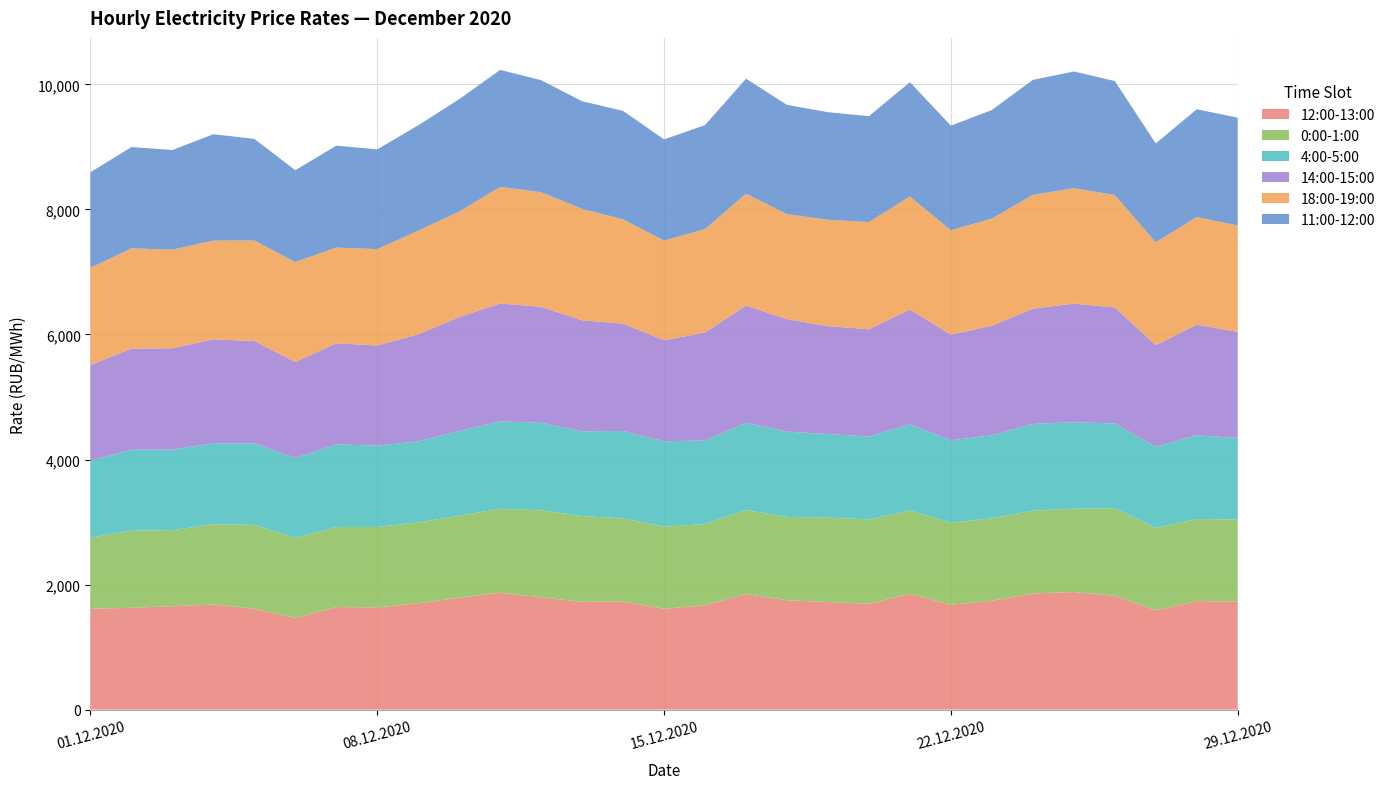

Reading left to right, extract all data points from this chart.

12:00-13:00: 1613.3	1628.1	1653.8	1681.0	1614.0	1466.6	1640.1	1634.6	1701.3	1788.5	1869.9	1796.0	1722.3	1731.2	1613.0	1669.5	1850.0	1748.3	1720.5	1695.1	1849.8	1677.2	1741.1	1857.9	1880.6	1820.6	1587.8	1735.4	1728.8
0:00-1:00: 1135.9	1234.5	1215.7	1284.7	1340.1	1281.5	1280.5	1287.1	1292.2	1314.5	1341.3	1392.3	1374.5	1326.5	1312.8	1300.0	1340.2	1333.8	1351.2	1346.1	1335.6	1314.7	1318.1	1322.9	1331.9	1400.1	1318.7	1312.6	1312.7
4:00-5:00: 1231.6	1294.9	1290.9	1294.9	1304.0	1277.2	1321.8	1299.8	1297.1	1352.7	1397.9	1400.4	1355.0	1398.3	1367.4	1334.2	1397.9	1365.1	1335.2	1326.8	1376.8	1315.6	1330.8	1387.7	1385.6	1355.9	1297.0	1341.1	1303.9
14:00-15:00: 1530.3	1616.3	1619.0	1662.8	1637.2	1534.8	1617.1	1602.4	1713.3	1822.8	1886.8	1854.3	1774.0	1718.3	1615.7	1727.7	1875.1	1797.6	1727.6	1716.5	1837.8	1690.0	1750.6	1845.2	1896.1	1855.9	1626.7	1770.0	1695.9
18:00-19:00: 1554.4	1604.8	1576.5	1578.4	1607.4	1598.6	1530.9	1541.2	1655.6	1688.1	1864.0	1832.7	1781.8	1667.2	1592.3	1654.2	1789.0	1679.8	1700.4	1713.1	1807.5	1668.4	1713.7	1818.8	1846.1	1799.3	1643.8	1719.4	1701.2
11:00-12:00: 1530.1	1619.3	1594.9	1702.0	1626.8	1468.8	1629.9	1596.5	1687.4	1797.3	1872.7	1791.8	1723.4	1735.4	1619.1	1664.6	1839.1	1747.9	1721.0	1694.3	1828.8	1674.2	1736.5	1840.0	1866.9	1822.9	1582.0	1723.4	1725.7